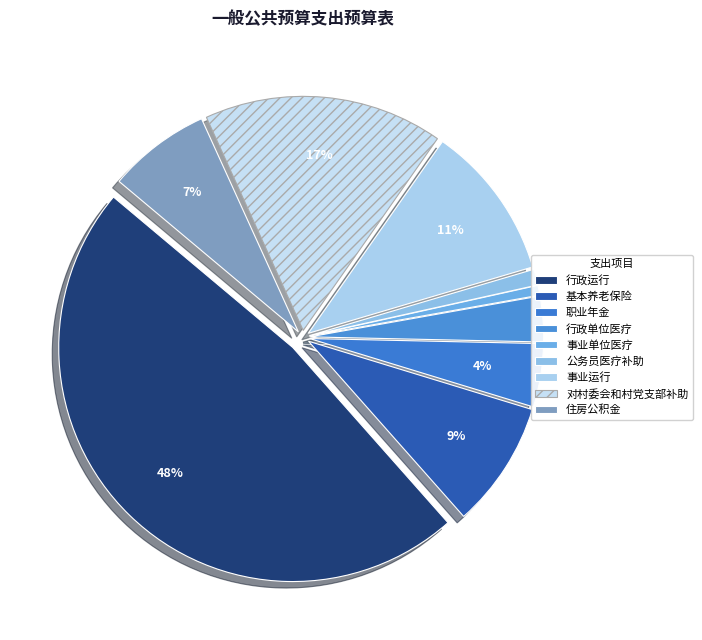

To the nearest percent, what is the average slice percentage?

11%